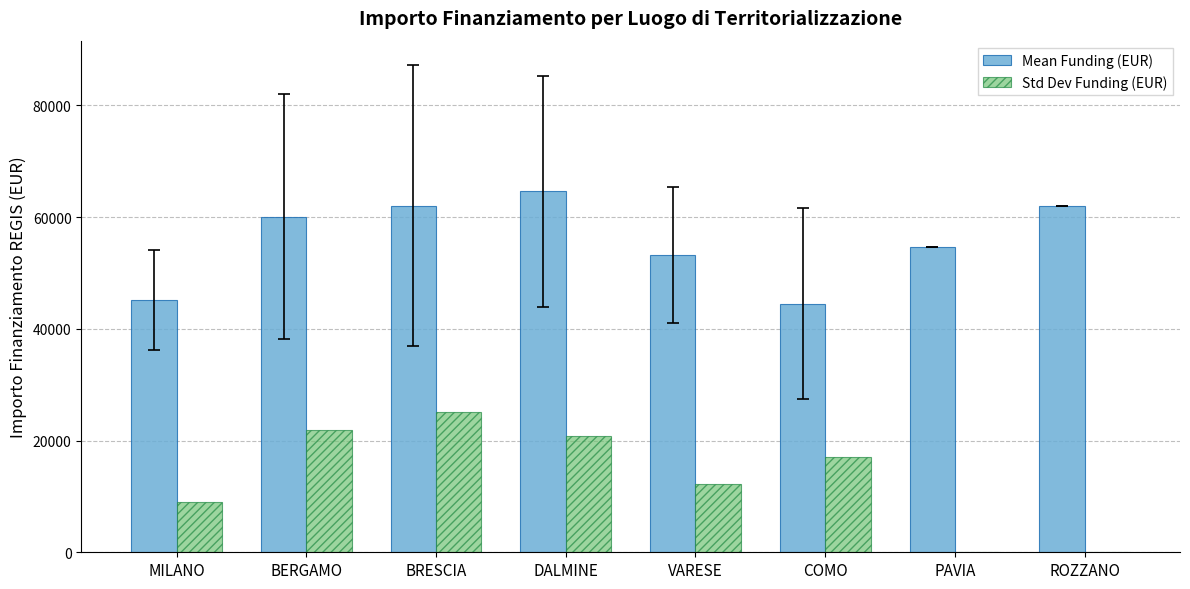

True or false: Mean Funding (EUR) has a value of 53178.4 at VARESE.

True